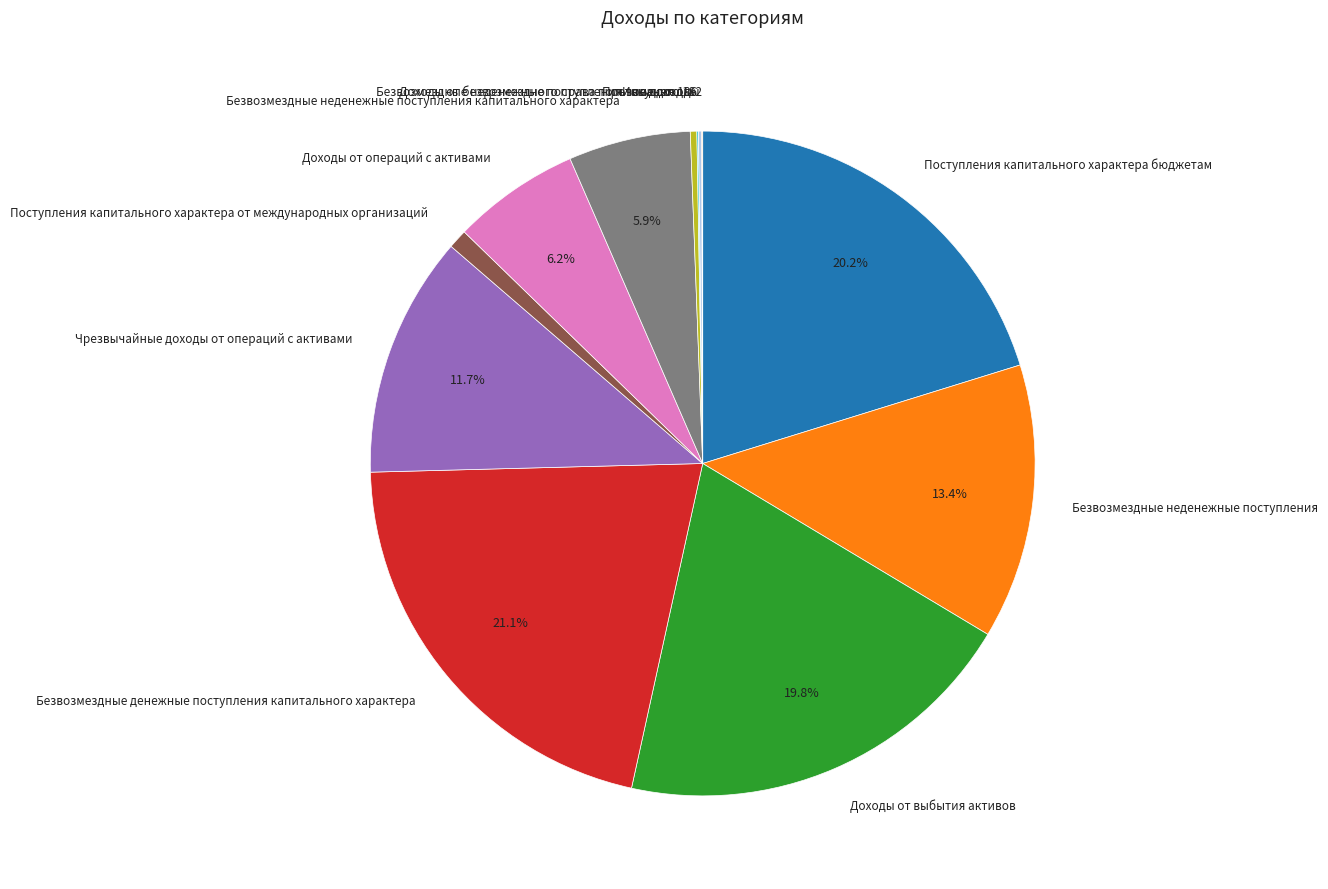

Between Безвозмездные неденежные поступления and Безвозмездные неденежные поступления капитального характера, which is larger?

Безвозмездные неденежные поступления